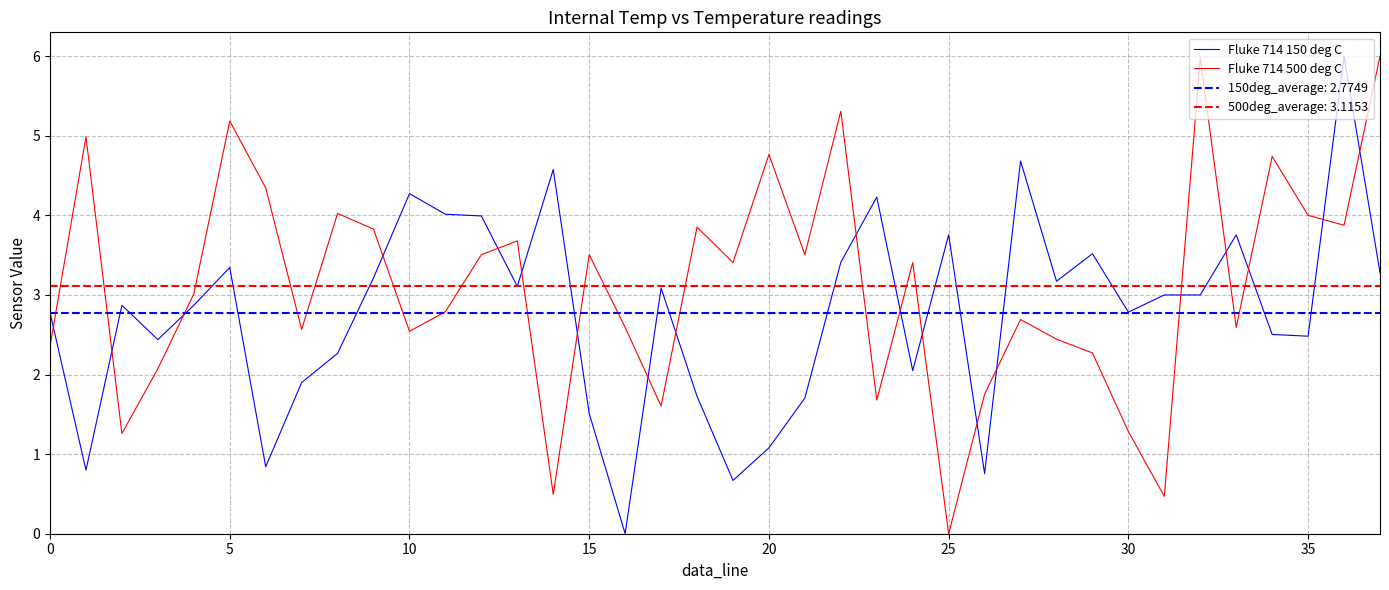

At which label does Fluke 714 500 deg C reach its minimum?

25